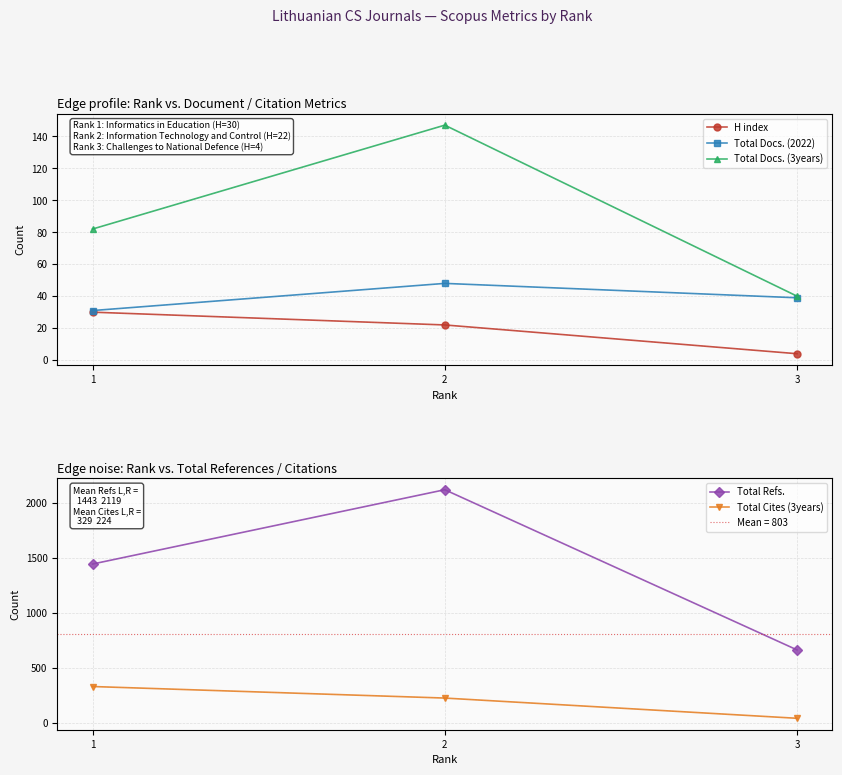

Reading left to right, extract all data points from this chart.

H index: 30	22	4
Total Docs. (2022): 31	48	39
Total Docs. (3years): 82	147	40
Total Refs.: 1443	2119	662
Total Cites (3years): 329	224	40